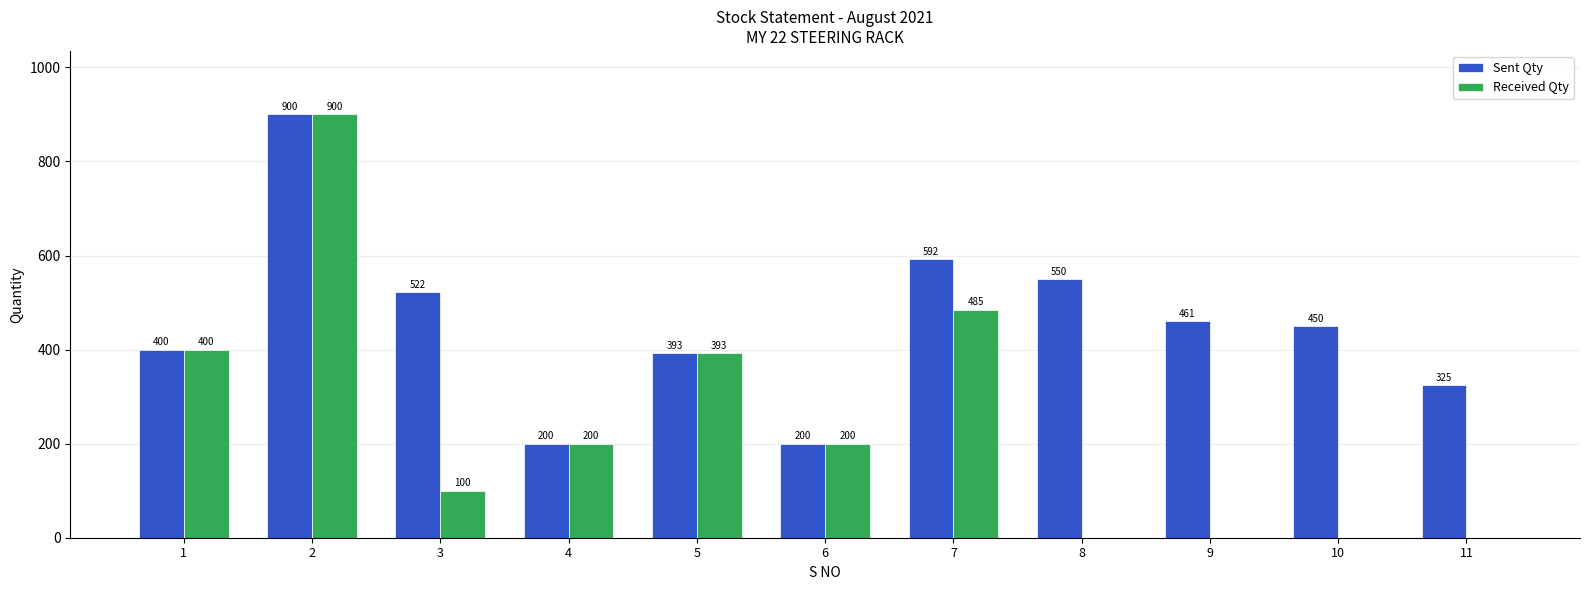

Is it true that Sent Qty equals 185 at 3?

False